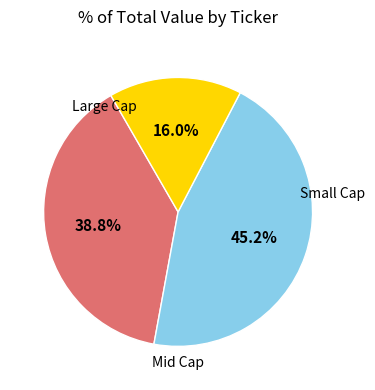

How many segments does this pie chart have?

3